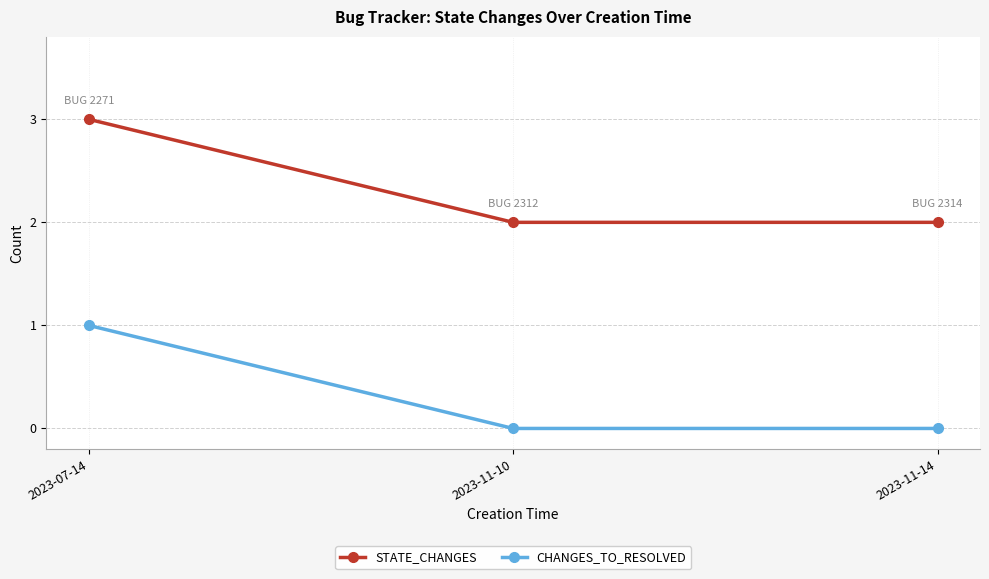

Reading left to right, transcribe all the data shown in this chart.

STATE_CHANGES: 3	2	2
CHANGES_TO_RESOLVED: 1	0	0